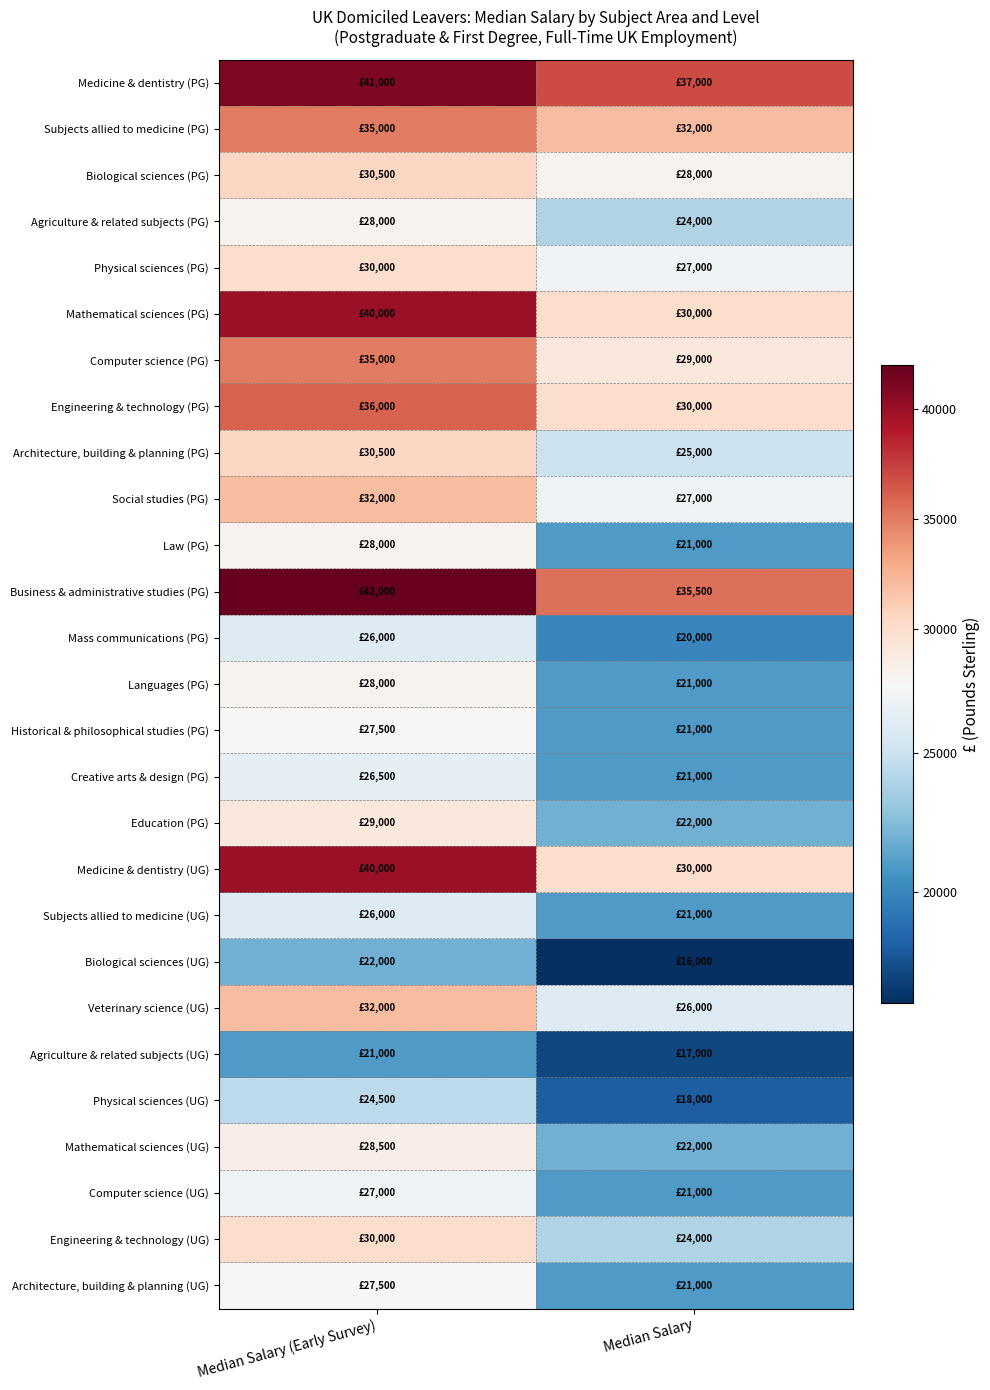

Reading left to right, extract all data points from this chart.

Medicine & dentistry (PG): Median Salary (Early Survey)=41000	Median Salary=37000
Subjects allied to medicine (PG): Median Salary (Early Survey)=35000	Median Salary=32000
Biological sciences (PG): Median Salary (Early Survey)=30500	Median Salary=28000
Agriculture & related subjects (PG): Median Salary (Early Survey)=28000	Median Salary=24000
Physical sciences (PG): Median Salary (Early Survey)=30000	Median Salary=27000
Mathematical sciences (PG): Median Salary (Early Survey)=40000	Median Salary=30000
Computer science (PG): Median Salary (Early Survey)=35000	Median Salary=29000
Engineering & technology (PG): Median Salary (Early Survey)=36000	Median Salary=30000
Architecture, building & planning (PG): Median Salary (Early Survey)=30500	Median Salary=25000
Social studies (PG): Median Salary (Early Survey)=32000	Median Salary=27000
Law (PG): Median Salary (Early Survey)=28000	Median Salary=21000
Business & administrative studies (PG): Median Salary (Early Survey)=42000	Median Salary=35500
Mass communications (PG): Median Salary (Early Survey)=26000	Median Salary=20000
Languages (PG): Median Salary (Early Survey)=28000	Median Salary=21000
Historical & philosophical studies (PG): Median Salary (Early Survey)=27500	Median Salary=21000
Creative arts & design (PG): Median Salary (Early Survey)=26500	Median Salary=21000
Education (PG): Median Salary (Early Survey)=29000	Median Salary=22000
Medicine & dentistry (UG): Median Salary (Early Survey)=40000	Median Salary=30000
Subjects allied to medicine (UG): Median Salary (Early Survey)=26000	Median Salary=21000
Biological sciences (UG): Median Salary (Early Survey)=22000	Median Salary=16000
Veterinary science (UG): Median Salary (Early Survey)=32000	Median Salary=26000
Agriculture & related subjects (UG): Median Salary (Early Survey)=21000	Median Salary=17000
Physical sciences (UG): Median Salary (Early Survey)=24500	Median Salary=18000
Mathematical sciences (UG): Median Salary (Early Survey)=28500	Median Salary=22000
Computer science (UG): Median Salary (Early Survey)=27000	Median Salary=21000
Engineering & technology (UG): Median Salary (Early Survey)=30000	Median Salary=24000
Architecture, building & planning (UG): Median Salary (Early Survey)=27500	Median Salary=21000